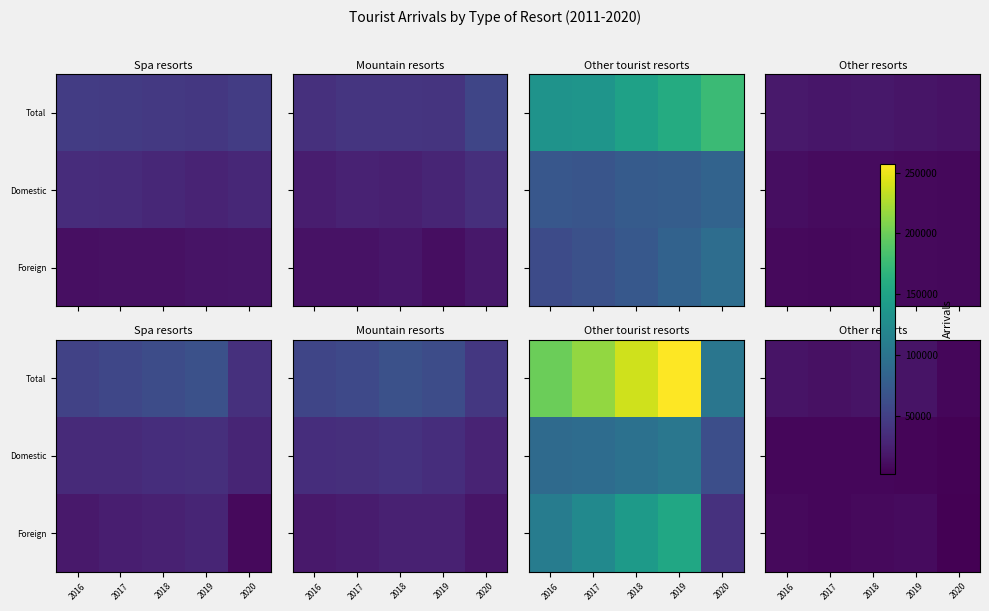

What is the total value across all series at 2016?

30784